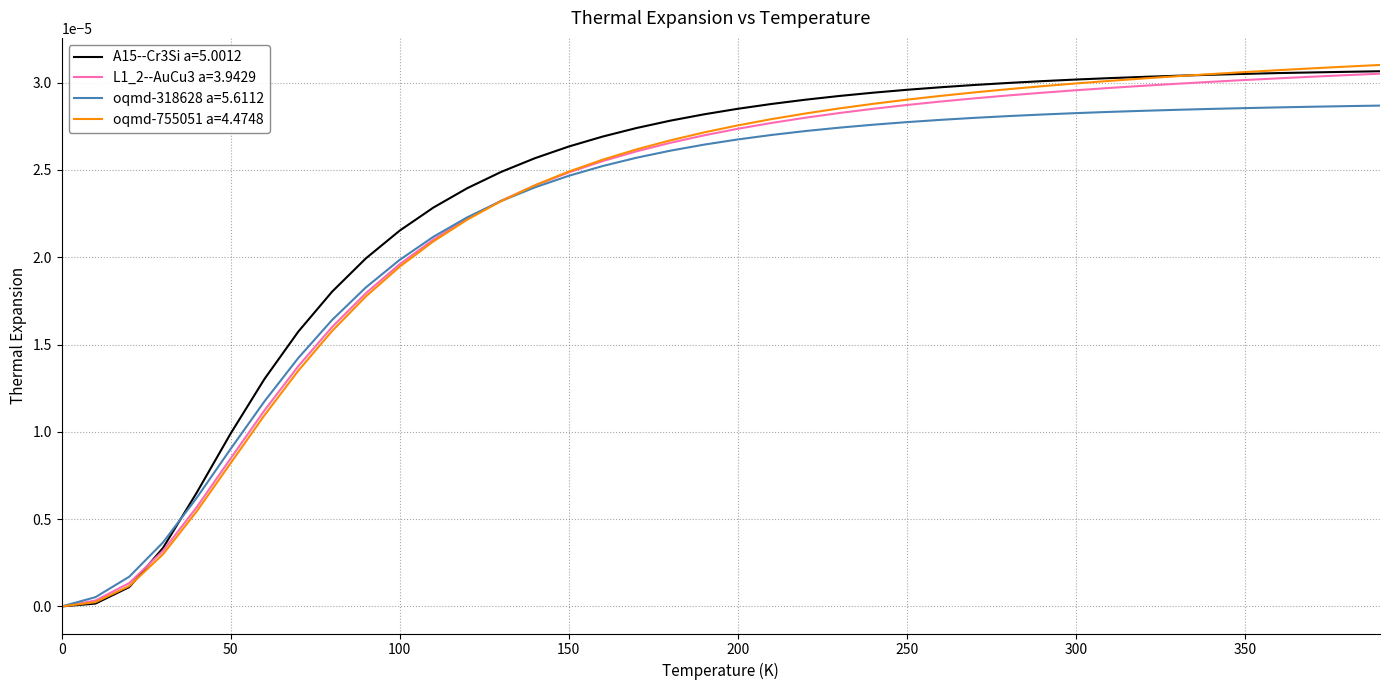

How many values in A15--Cr3Si a=5.0012 are above zero?

39